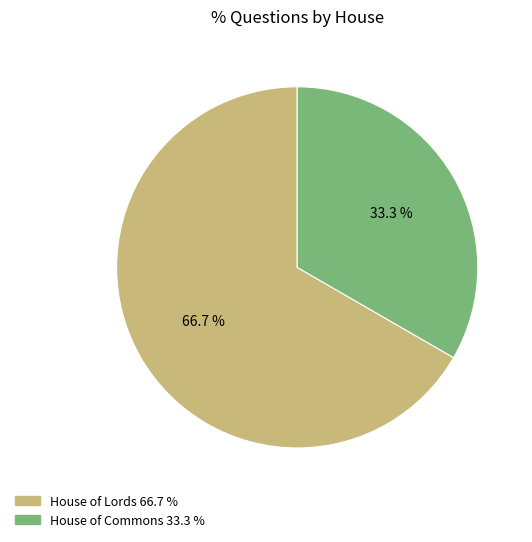

How many slices are in this pie chart?

2